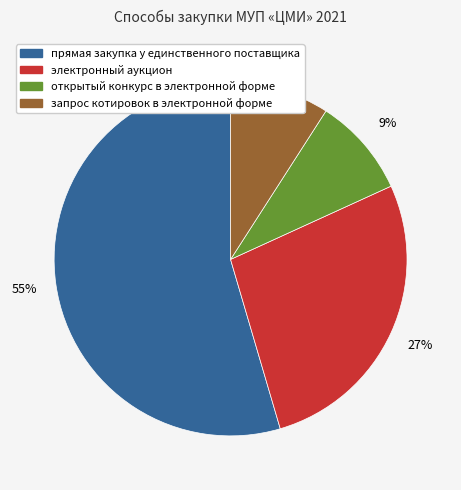

To the nearest percent, what is the average slice percentage?

25%